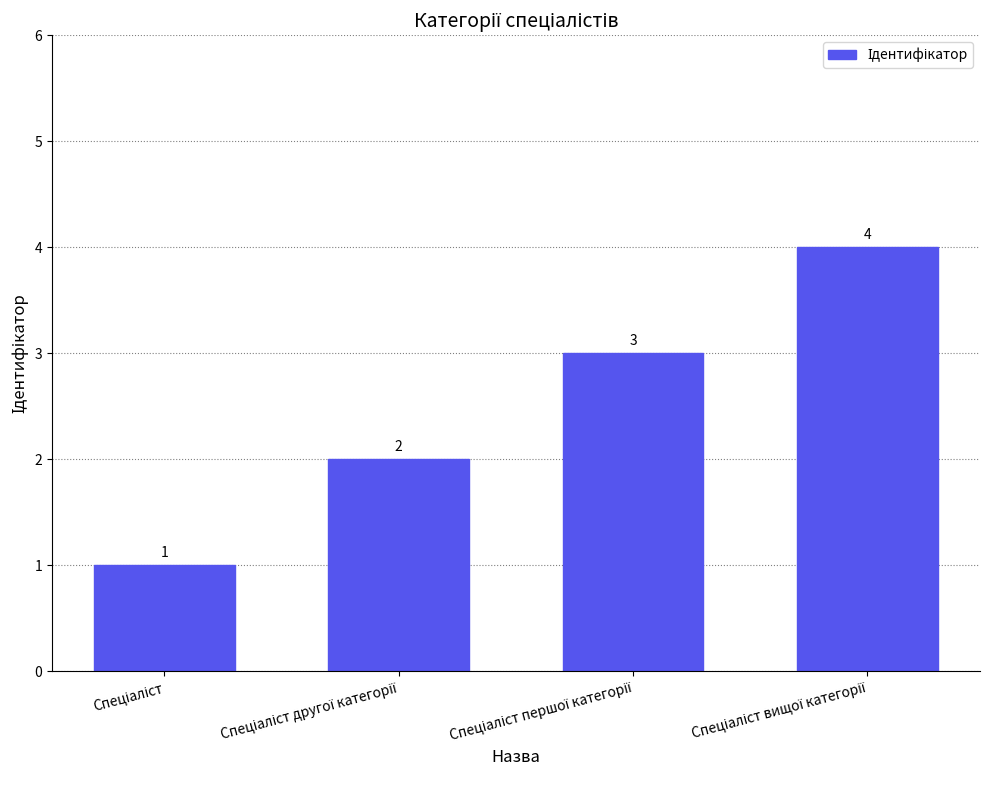

What is the value of the 3rd bar from the left?

3